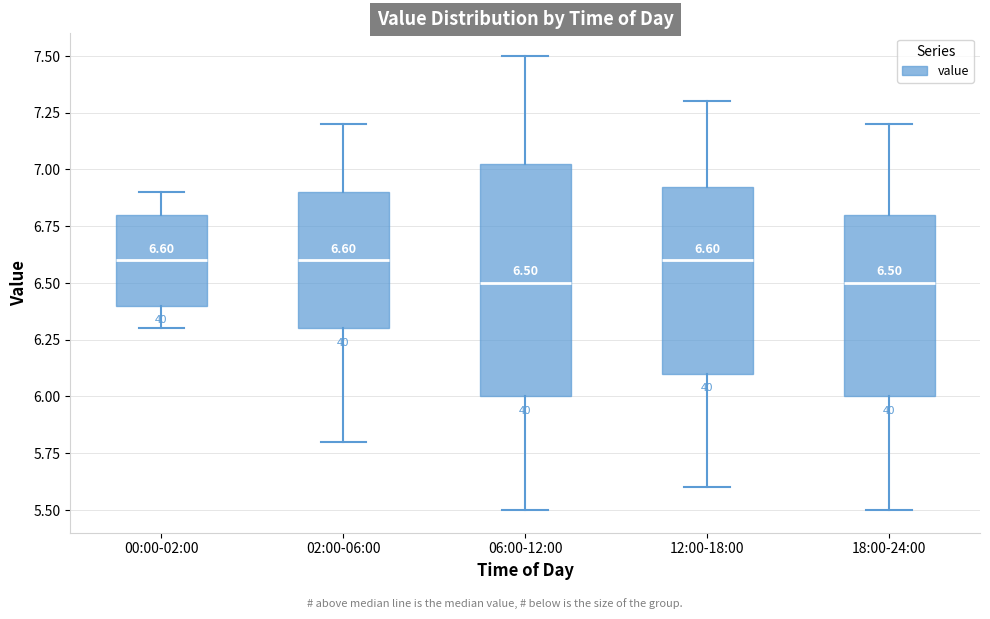

Comparing the boxes themselves (not the whiskers), which one is the tallest?

06:00-12:00